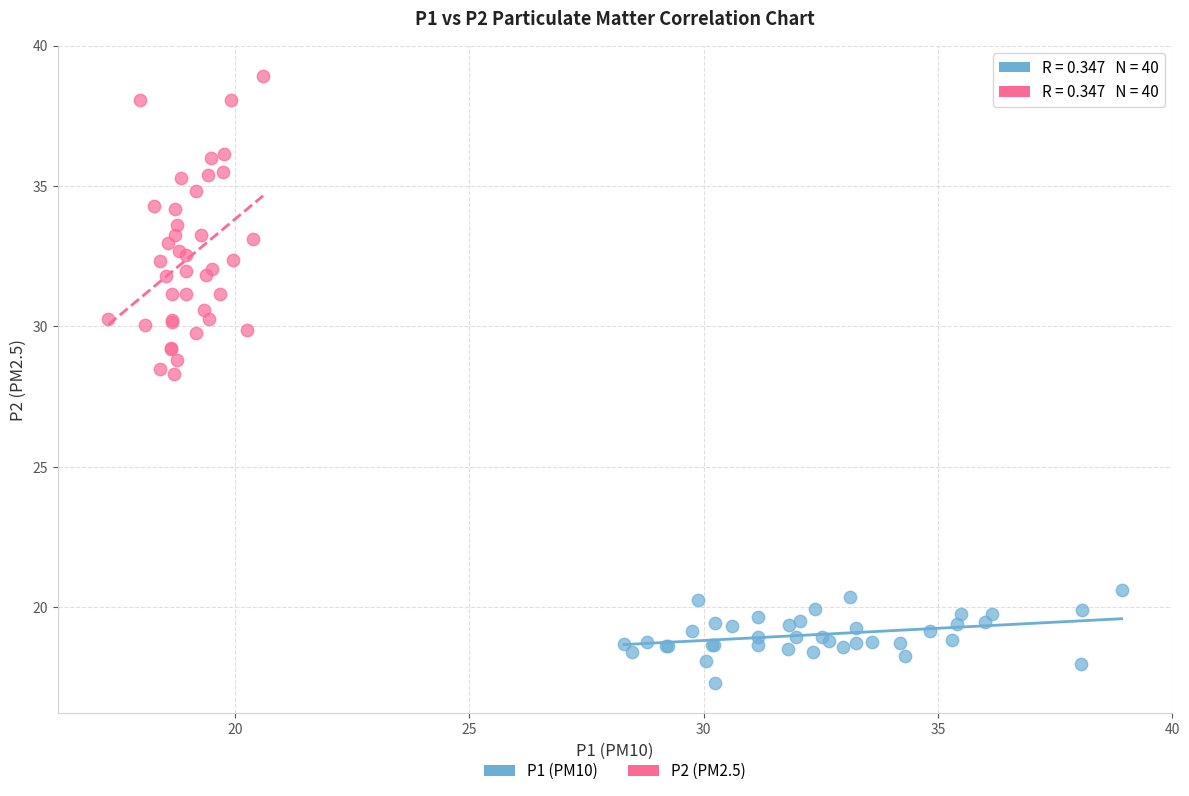

Which series reaches the maximum Y coordinate?

P2 (PM2.5)